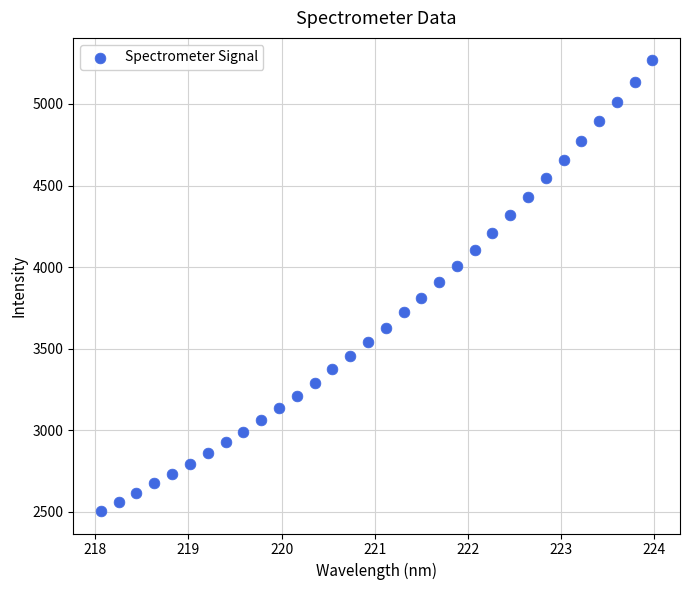

What is the range of X values (max minus min)?

5.9